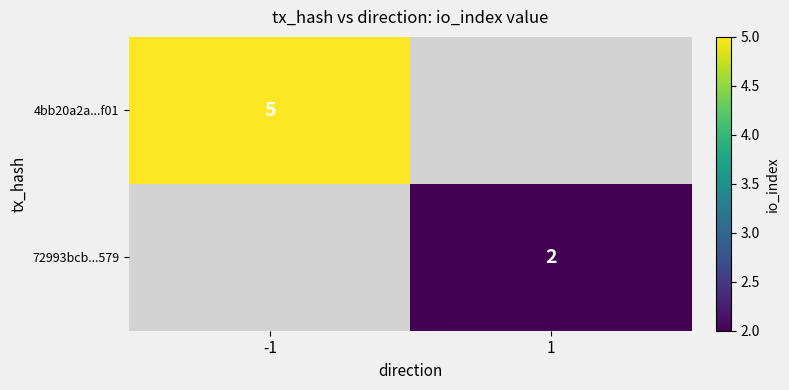

The 4bb20a2a...f01 series shows 5 at -1. True or false?

True